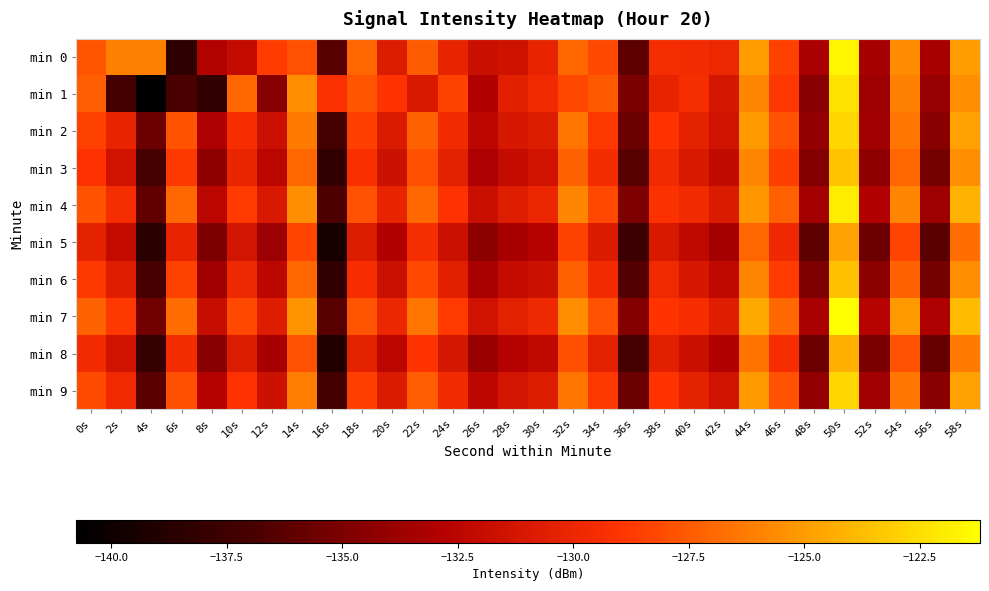

At how many categories does at least one series exceed -131?

24